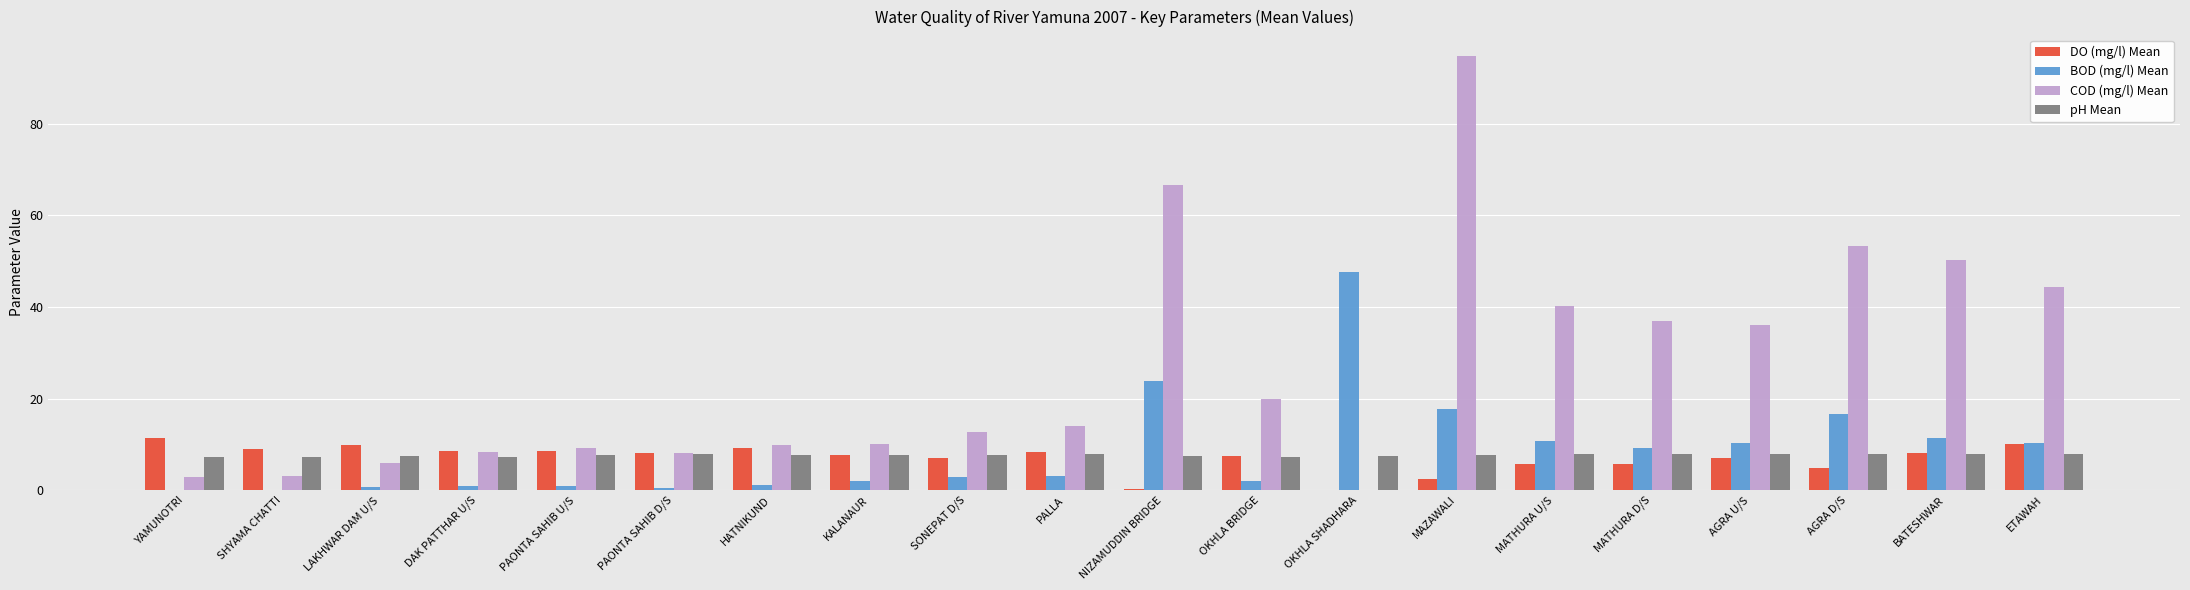

What are all the series names shown in the legend?

DO (mg/l) Mean, BOD (mg/l) Mean, COD (mg/l) Mean, pH Mean